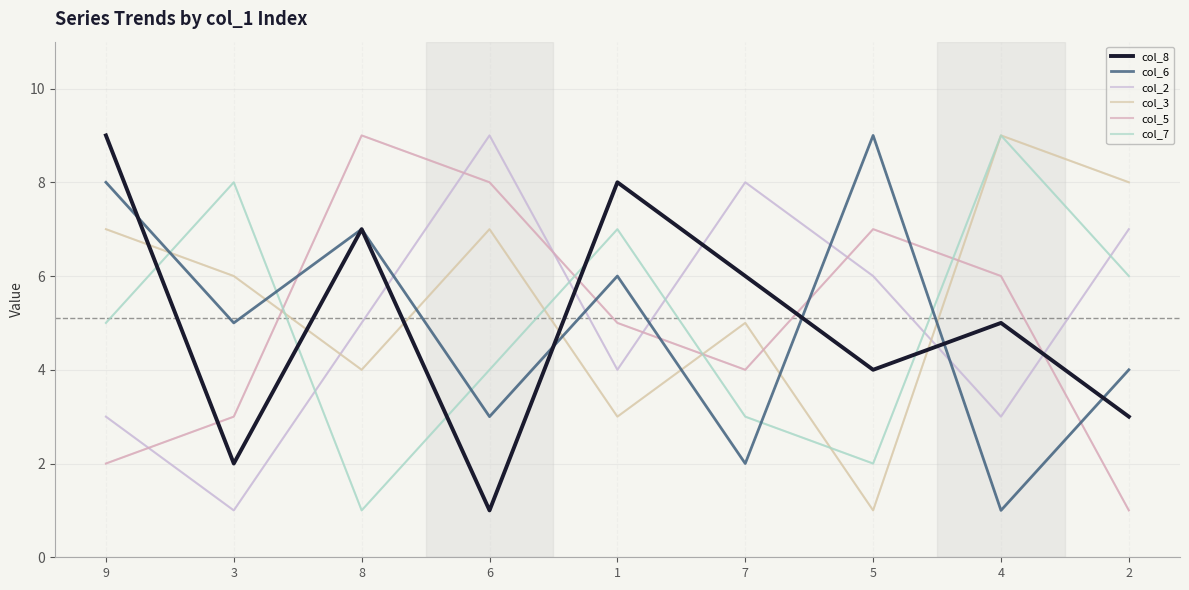

At how many categories does at least one series exceed 5?

9